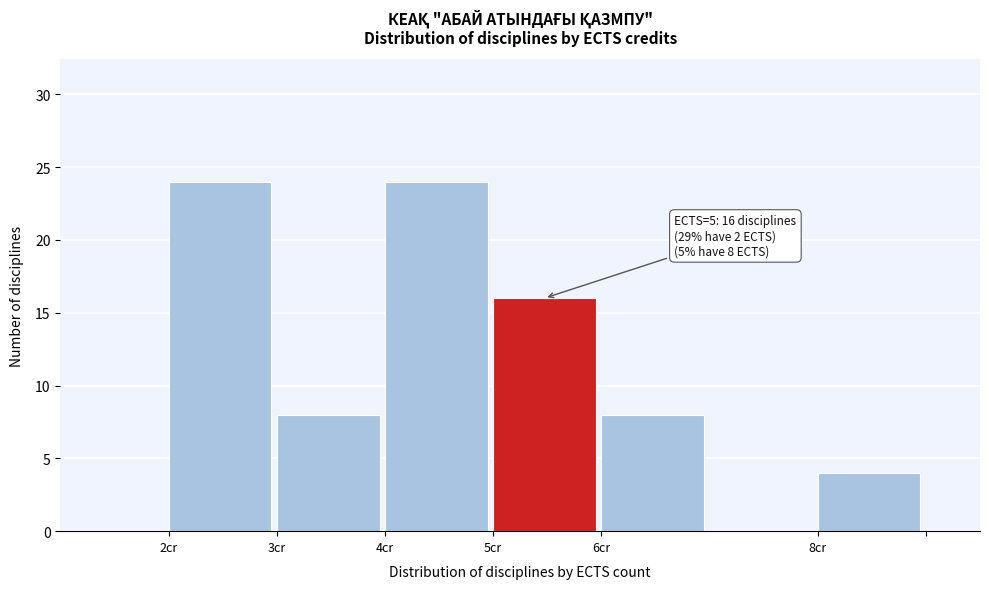

Reading right to left, list all the values displayed in this chart.

4	8	16	24	8	24